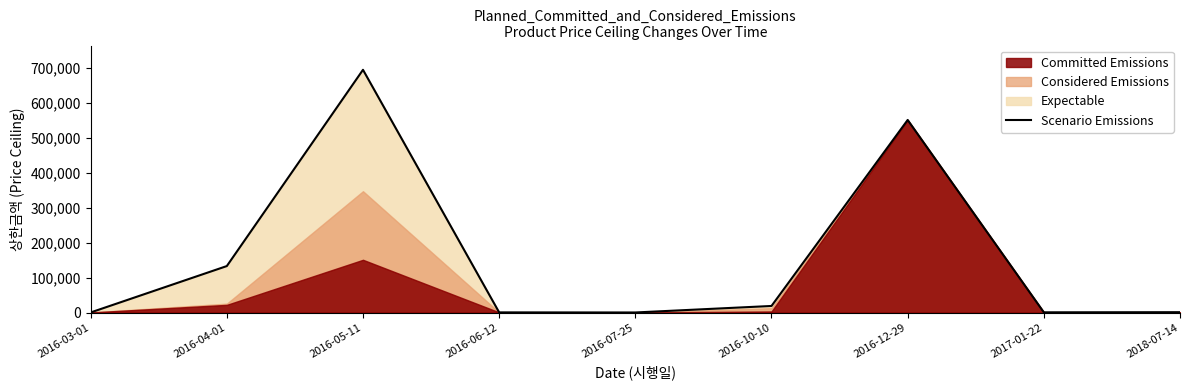

How many categories are shown in the chart?

9